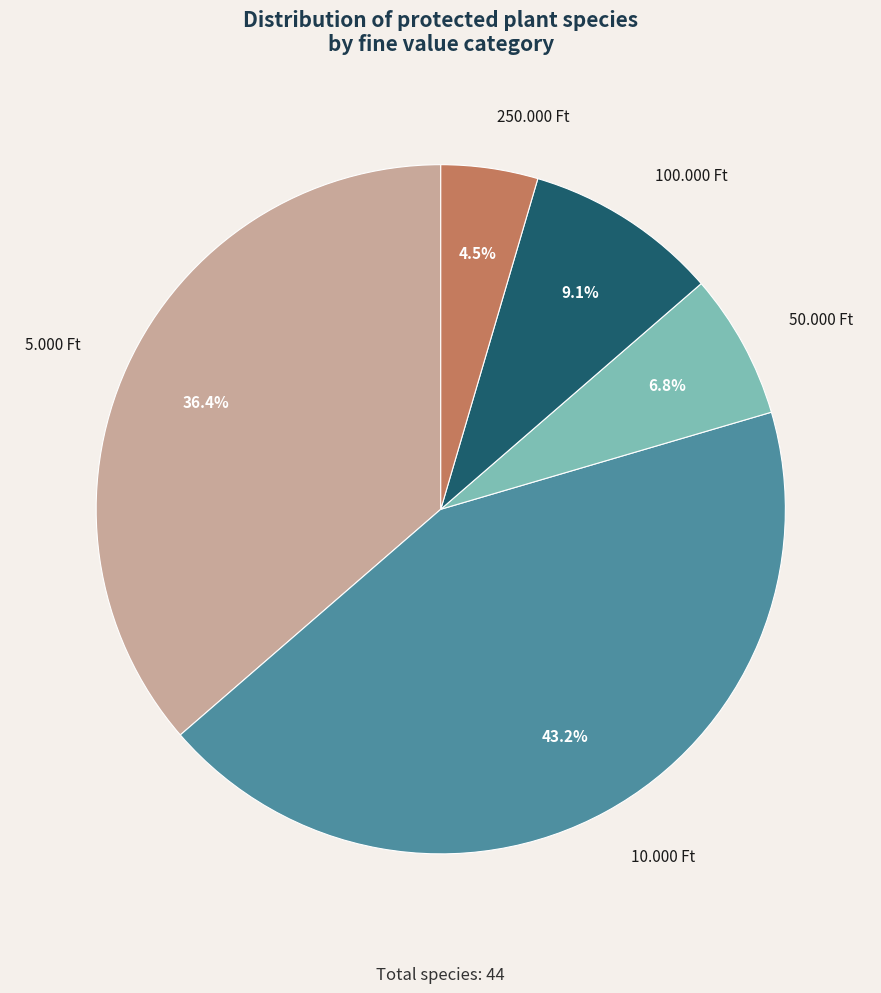

What percentage is NOT represented by 5.000 Ft?

63.6%